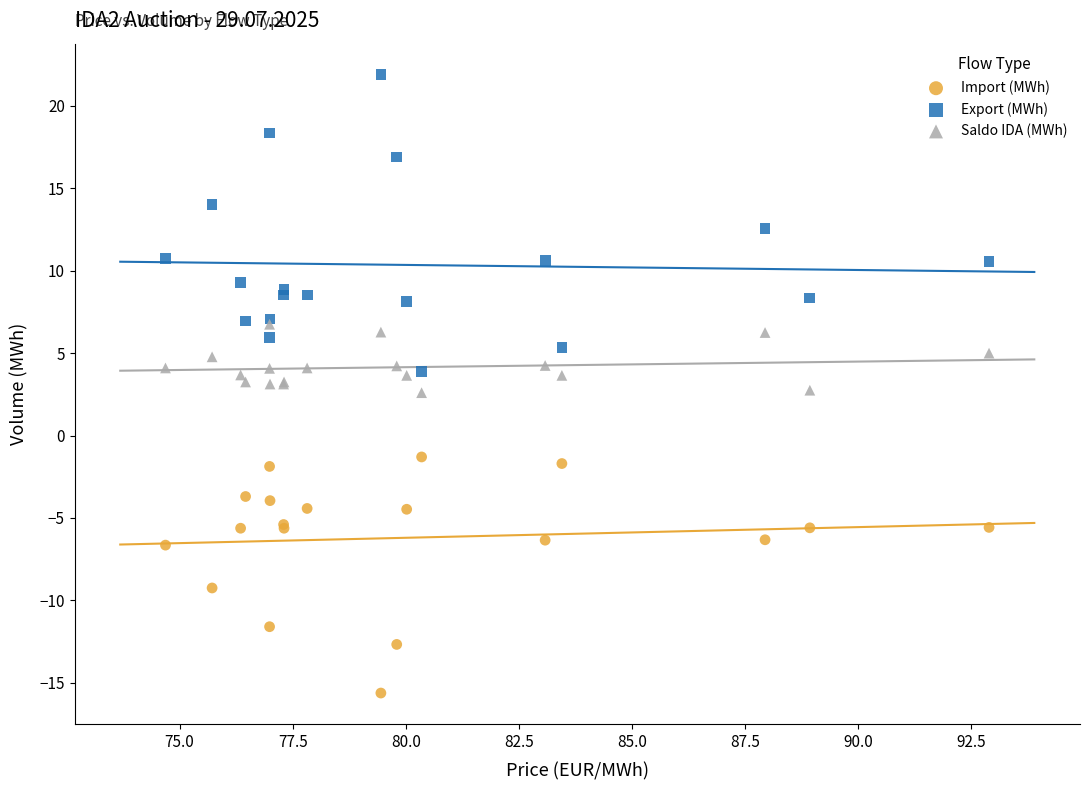

Which series contains the highest Y value?

Export (MWh)